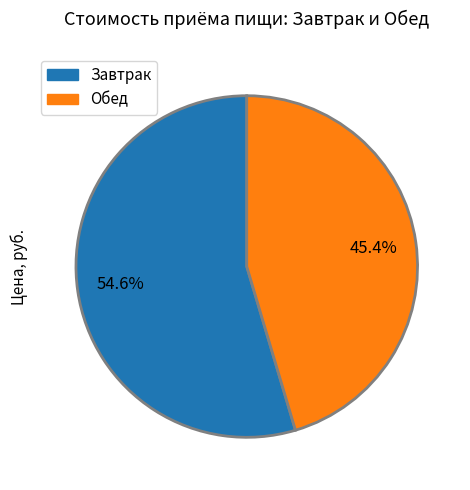

Combined, do Обед and Завтрак account for over 50%?

Yes